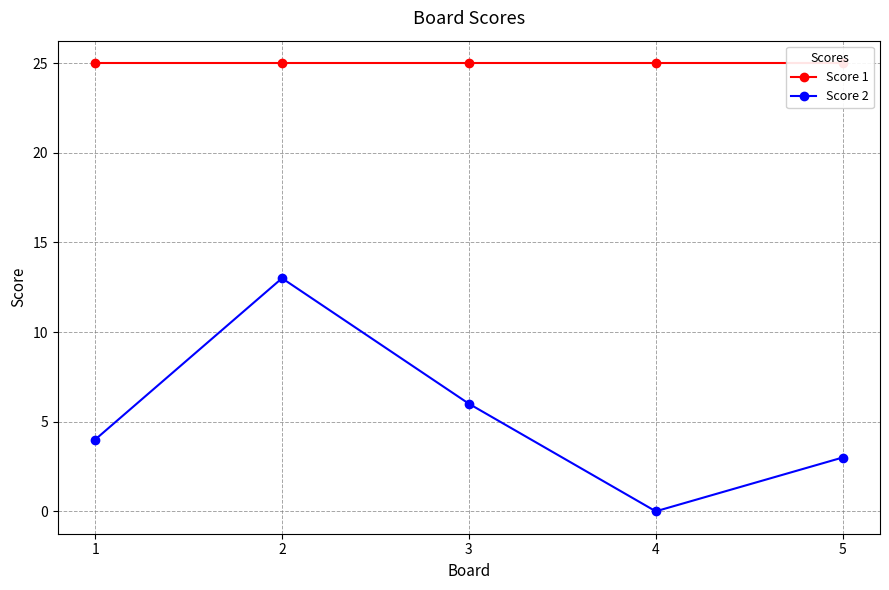

Between 2 and 5, which series saw the biggest shift?

Score 2